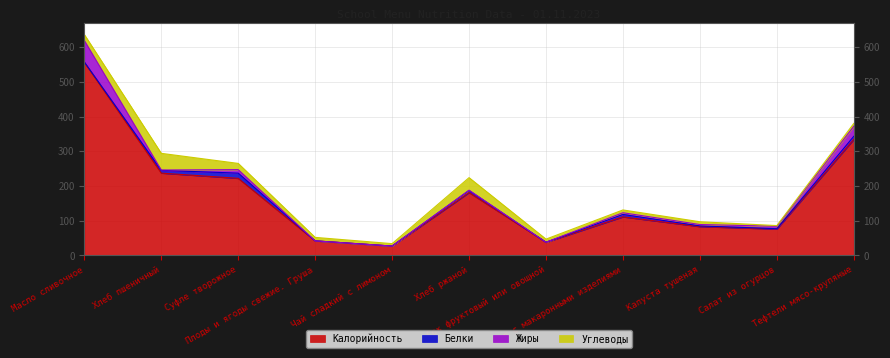

How many values in the Белки series are below 2?

5